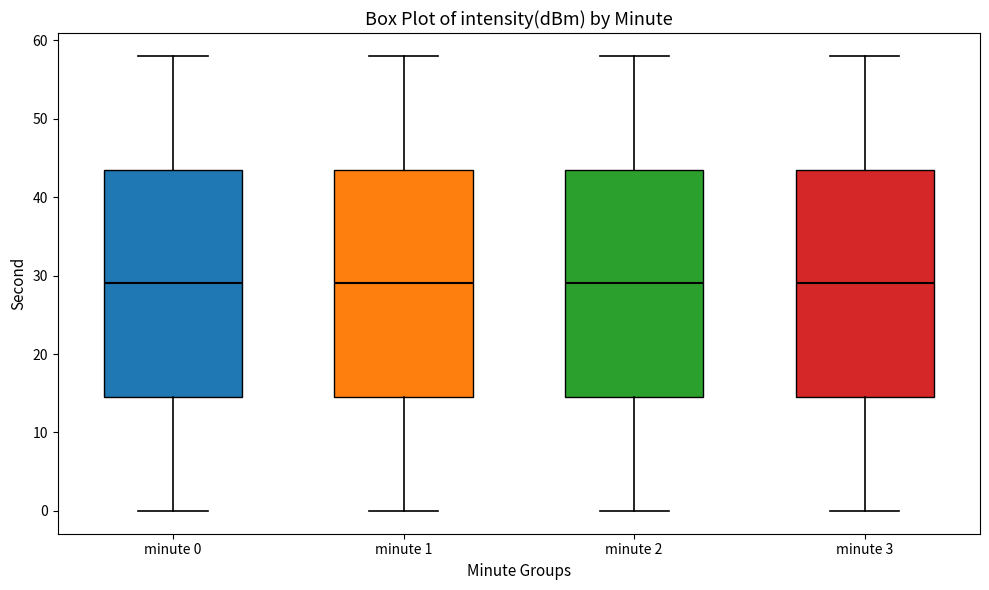

Reading left to right, read every box against the y-axis: the position of its median line, the range the box covers, and the ends of its whiskers. The values are not printed on the chart, so give them approximately, as read against the axis.

minute 0: median 29, box 15 to 44, whiskers 0 to 58
minute 1: median 29, box 15 to 44, whiskers 0 to 58
minute 2: median 29, box 15 to 44, whiskers 0 to 58
minute 3: median 29, box 15 to 44, whiskers 0 to 58